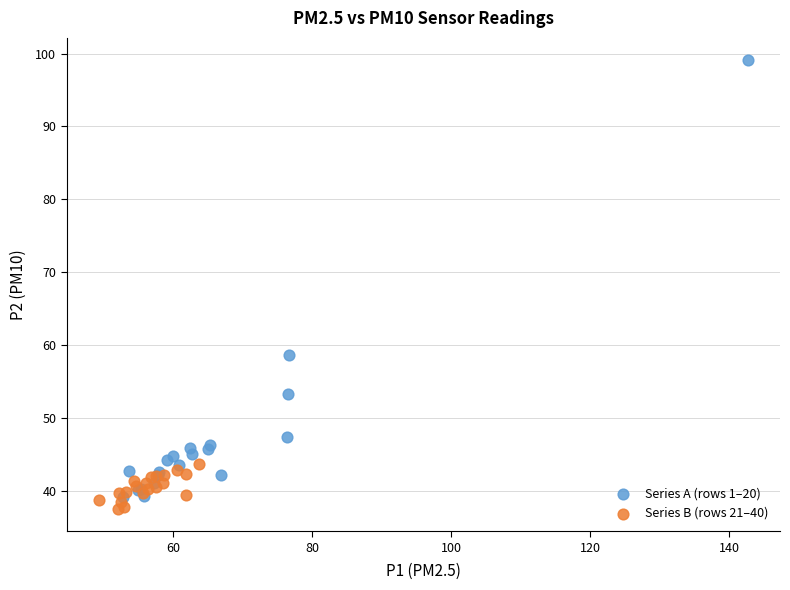

Which series contains the lowest Y value?

Series B (rows 21–40)